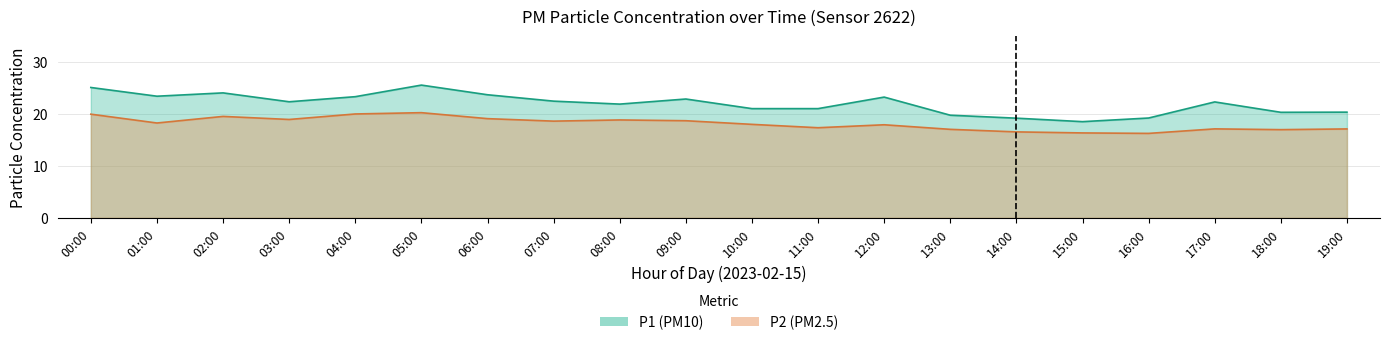

What is the label of the 19th point from the left?

18:00